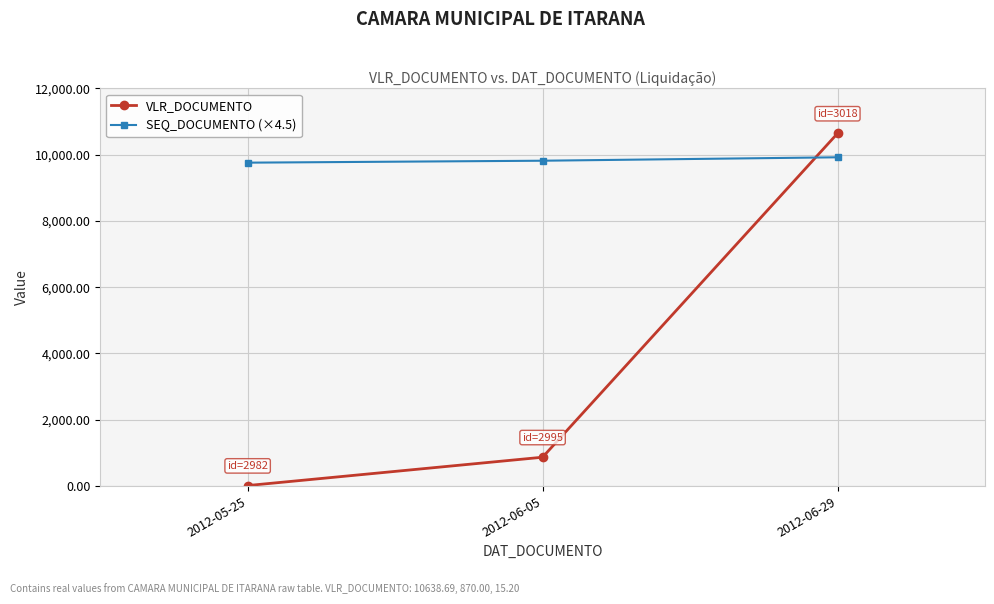

What is the difference between the maximum and minimum values in the VLR_DOCUMENTO series?

10623.5